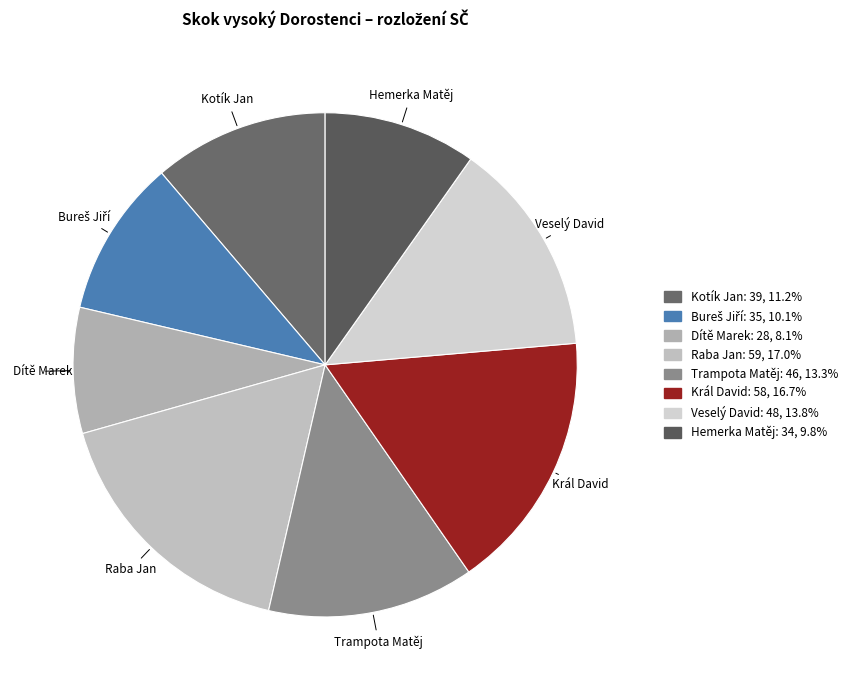

Between Trampota Matěj and Kotík Jan, which is larger?

Trampota Matěj